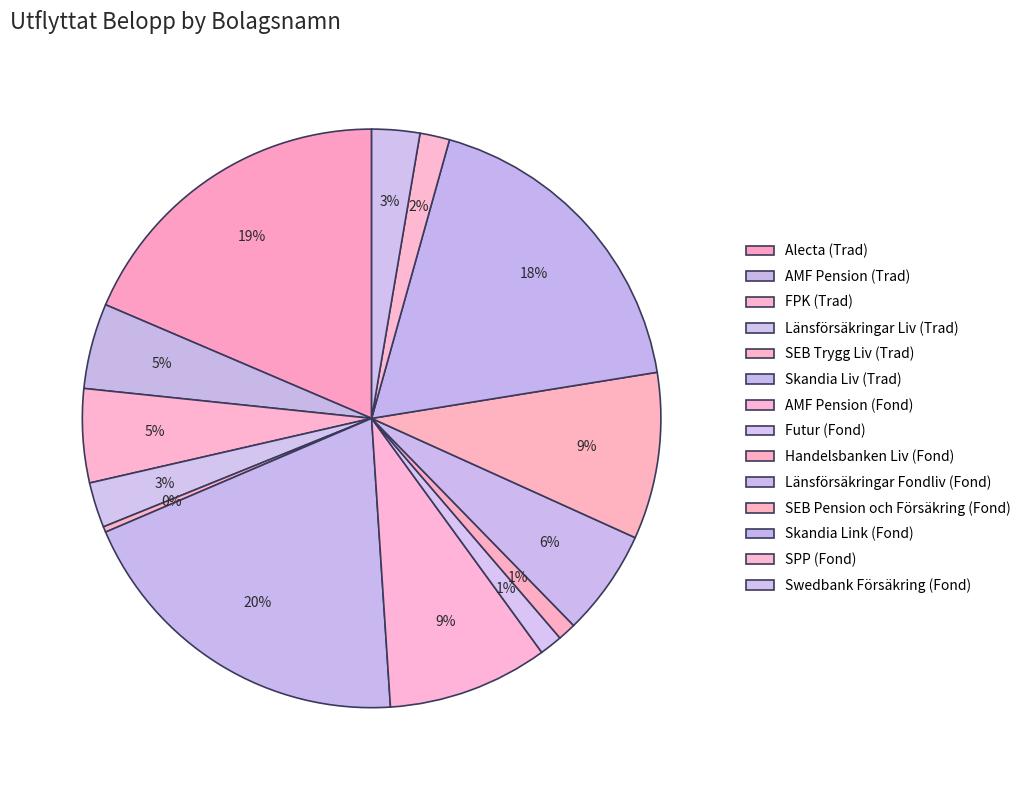

Which slice is the largest?

Skandia Liv (Trad)